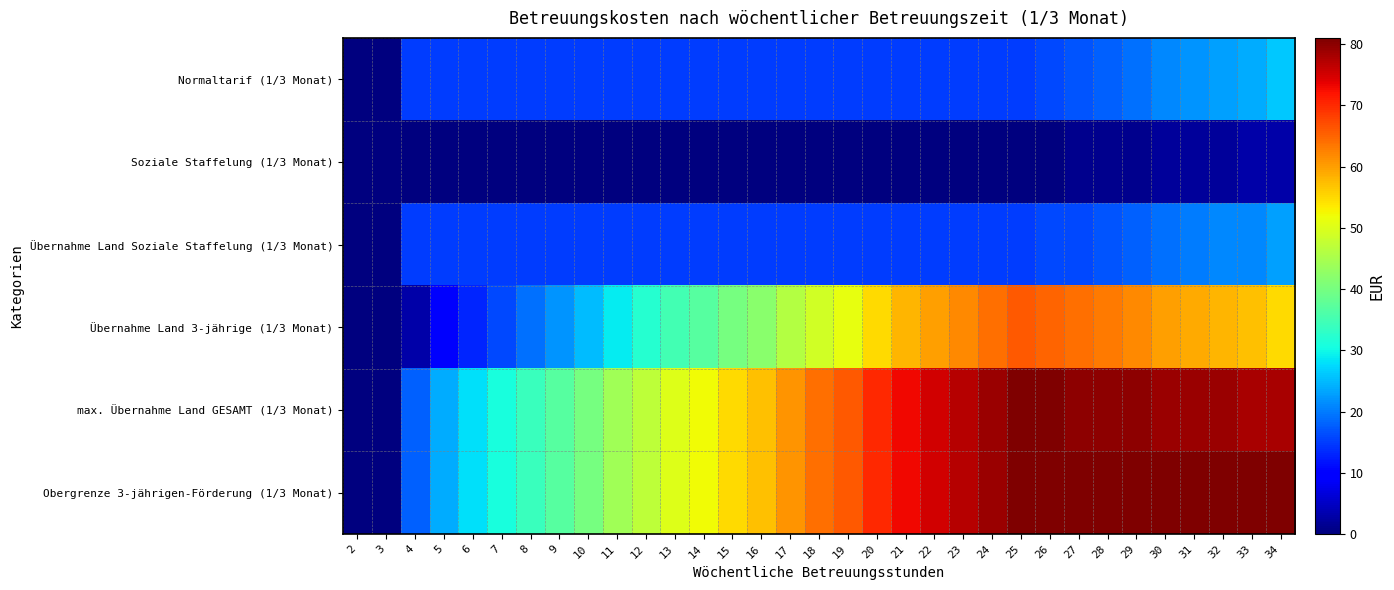

Which label corresponds to the smallest value in the chart?

2